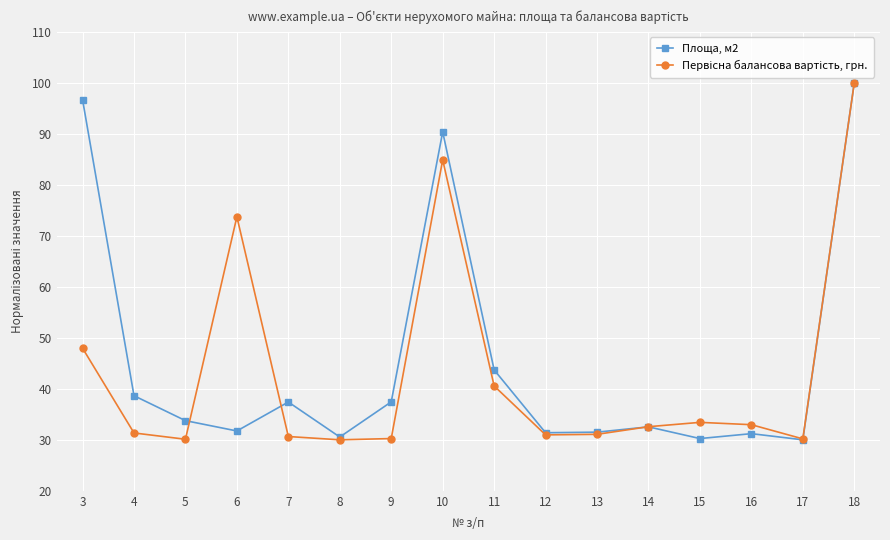

What is the greatest value displayed?

100.0